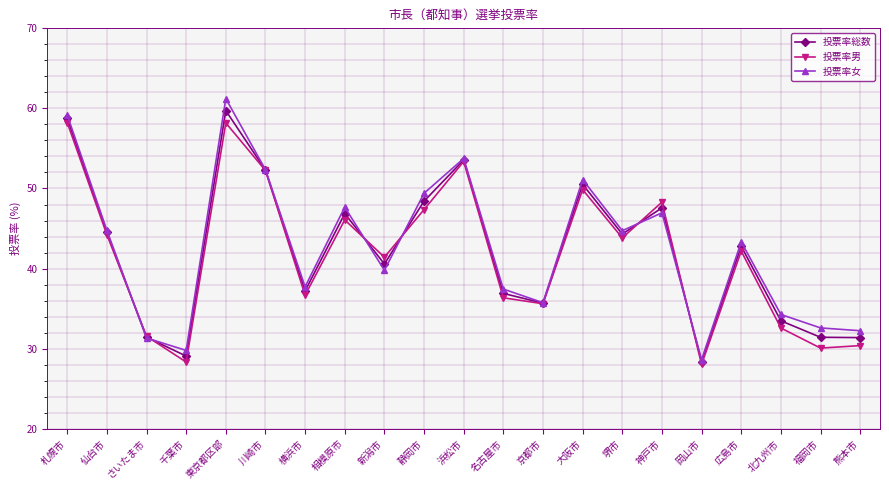

How many data points in 投票率女 are above 43?

11